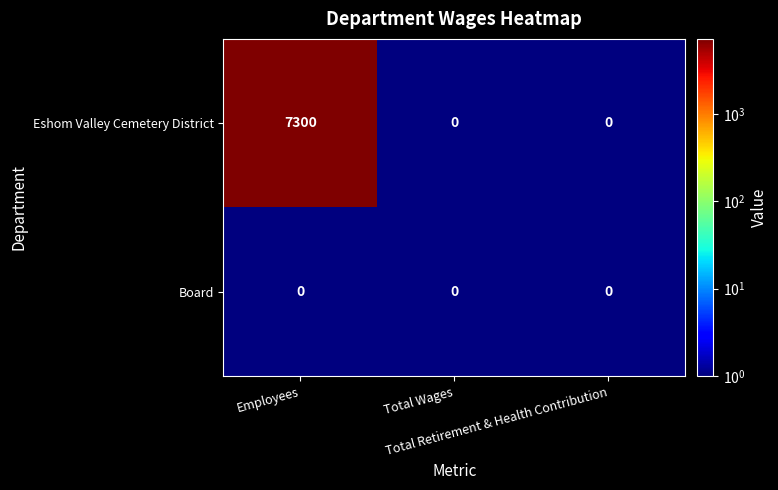

Rank the series by their average value, from lowest to highest.

Board, Eshom Valley Cemetery District